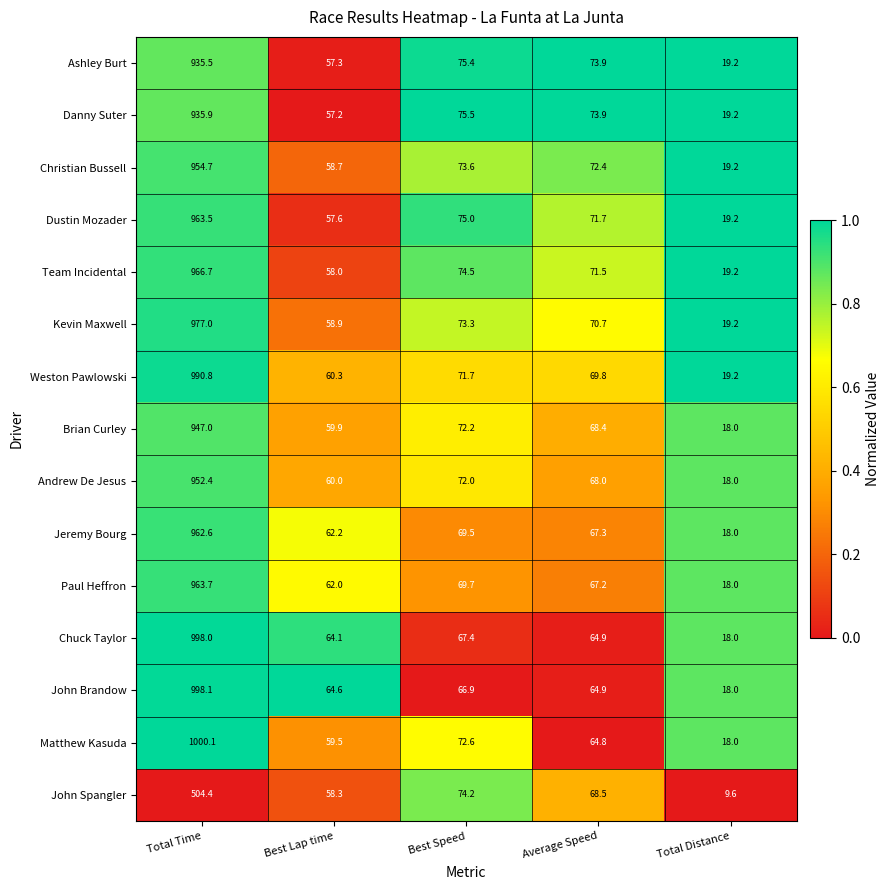

Where is Dustin Mozader nearest to the value 491?

Best Speed